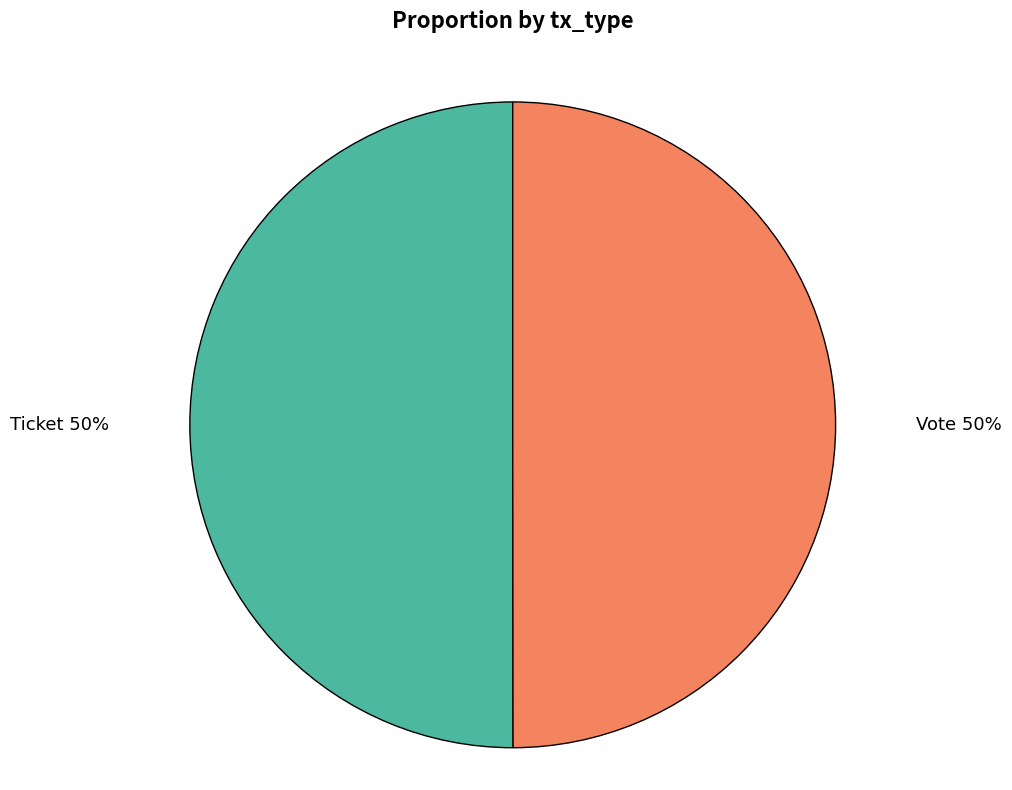

Approximately how many times larger is the value at Ticket compared to Vote?

1.0